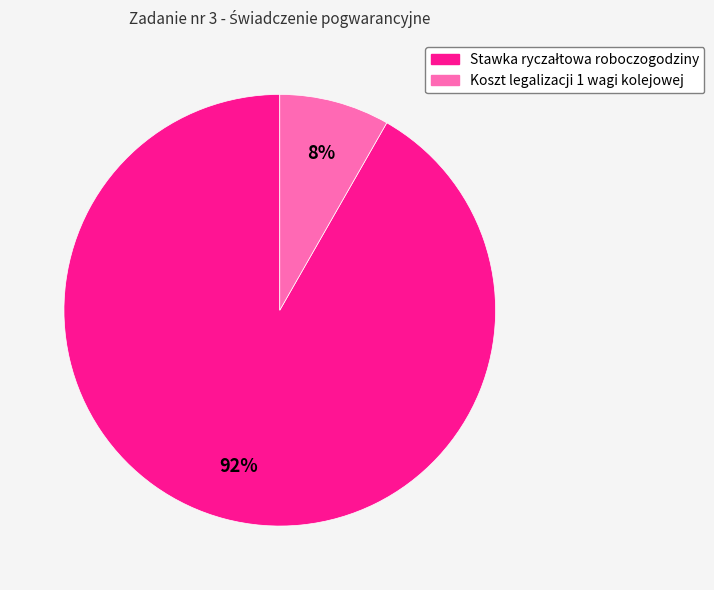

Is there any slice that represents more than half of the pie?

Yes